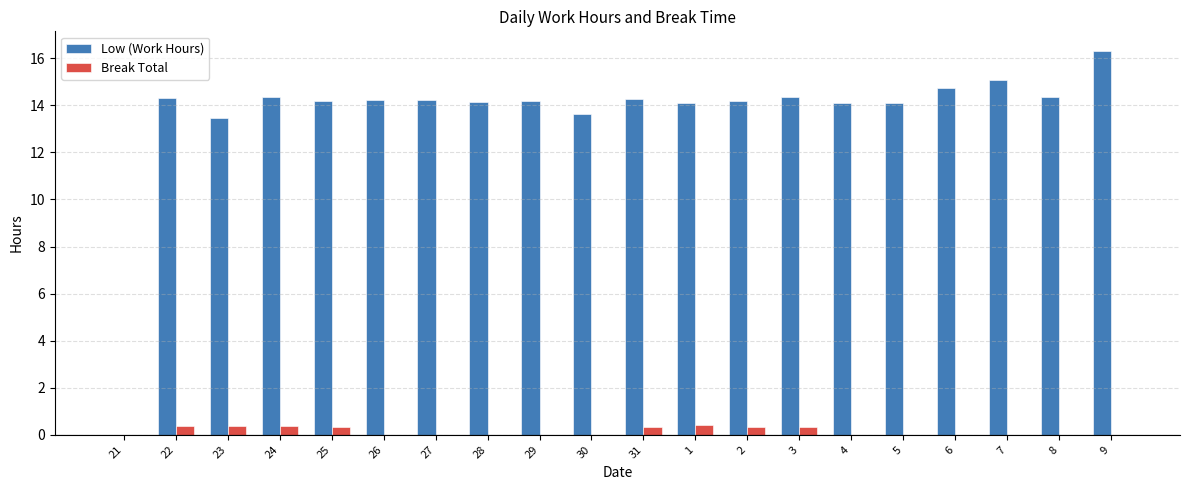

At which label is Low (Work Hours) closest to 8?

23